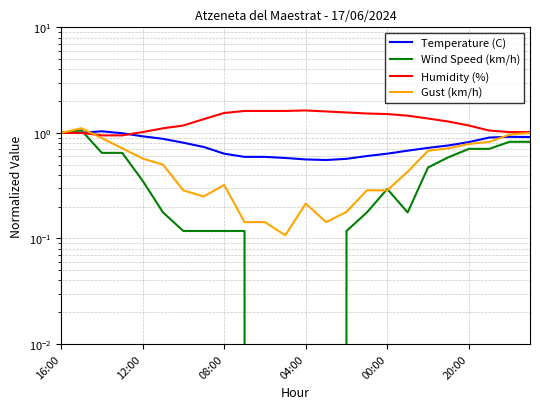

The Gust (km/h) series shows 0.2 at 12:00. True or false?

False